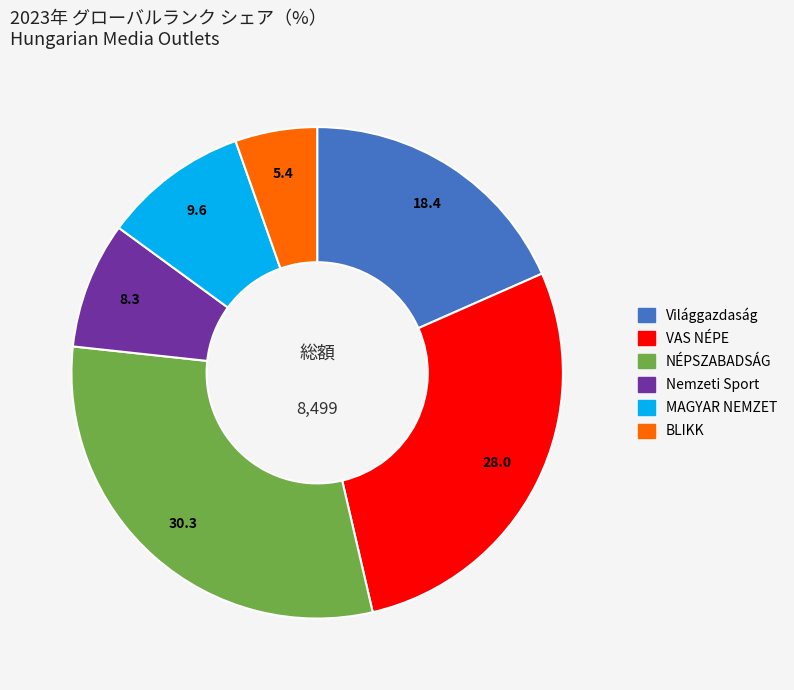

Which category has the biggest portion of the pie?

NÉPSZABADSÁG